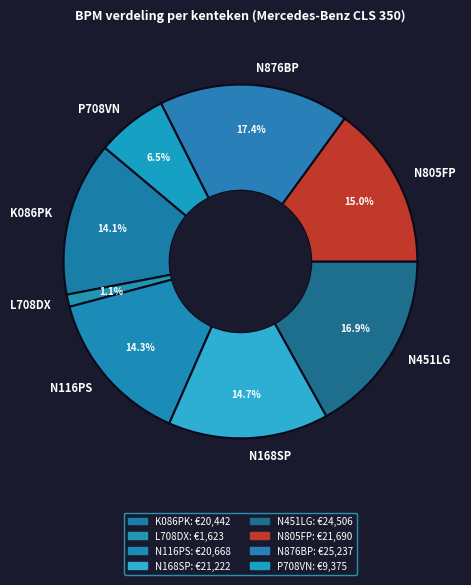

How much of the chart is everything except P708VN?

93.5%